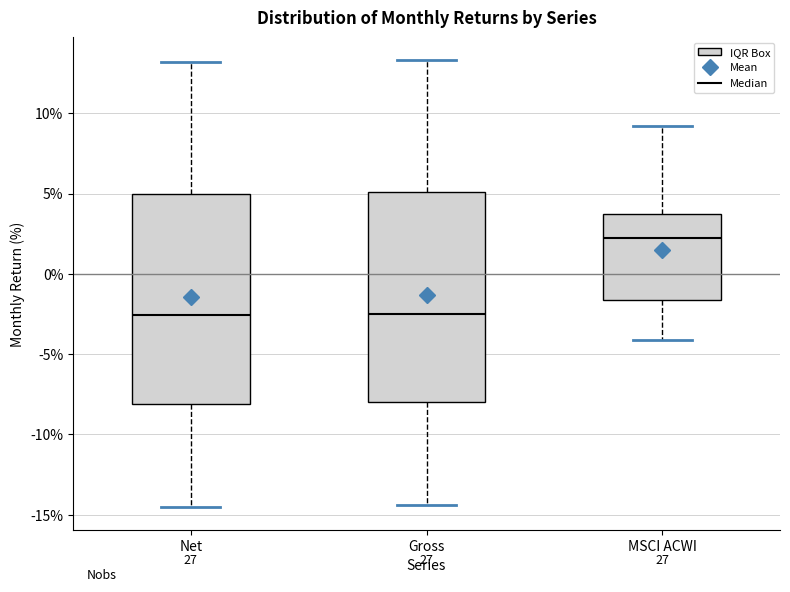

Reading left to right, transcribe this box plot: for each box, give where its median line is, the range the box spans, and where its two whiskers end, as read against the y-axis. The values are not printed on the chart, so give them approximately, as read against the axis.

Net: median -2.5, box -8.0 to 5.0, whiskers -14.5 to 13.0
Gross: median -2.5, box -8.0 to 5.0, whiskers -14.5 to 13.5
MSCI ACWI: median 2.0, box -1.5 to 3.5, whiskers -4.0 to 9.0